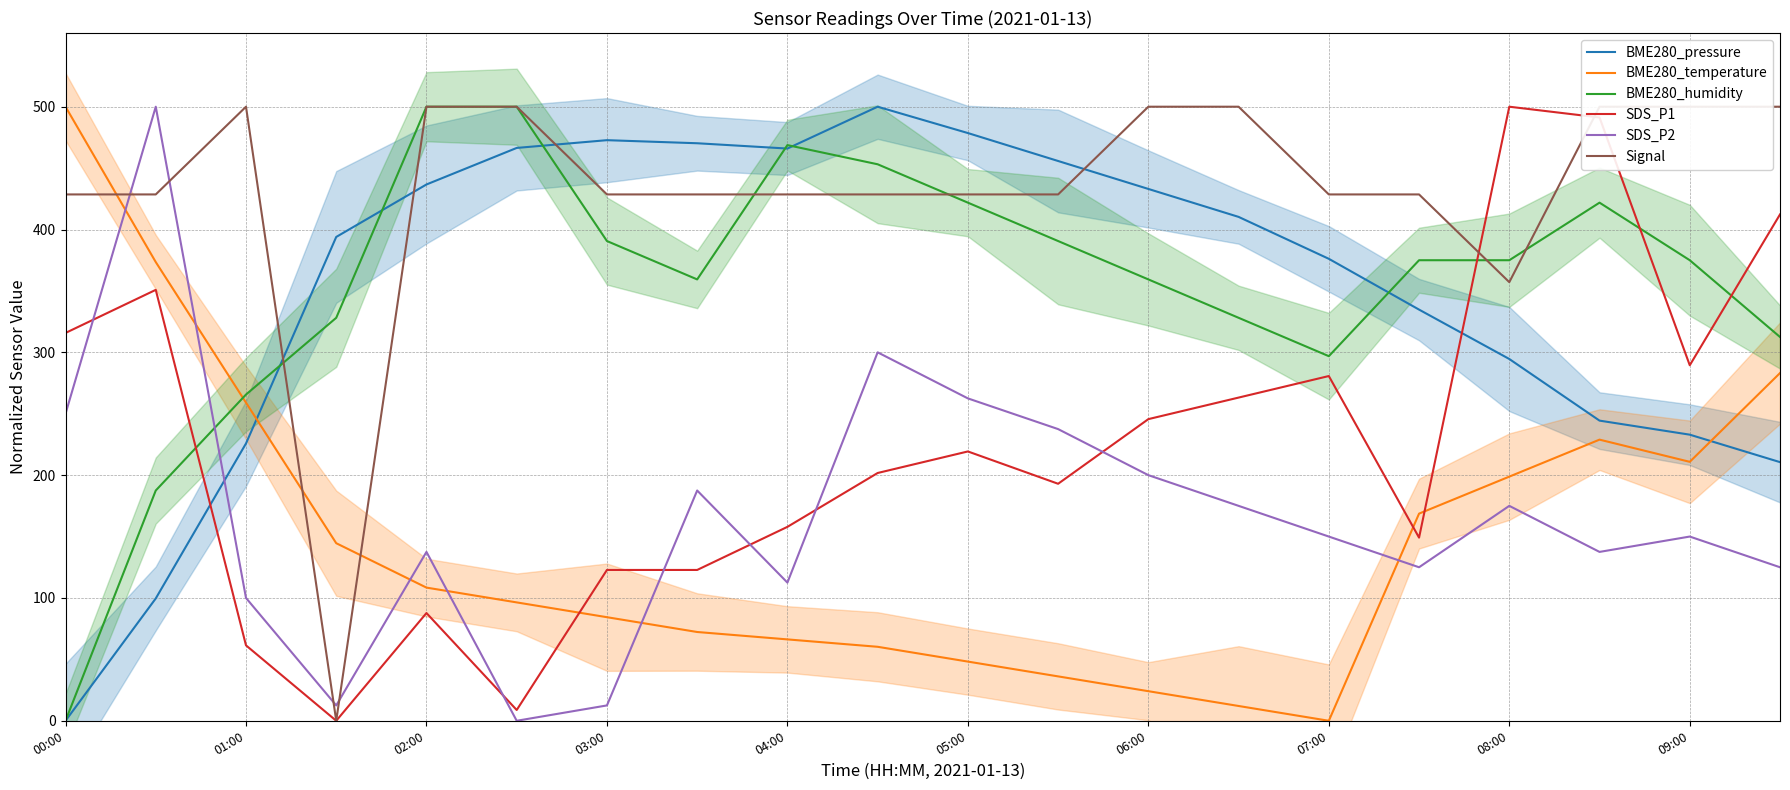

At which label is SDS_P2 closest to 250?

00:00